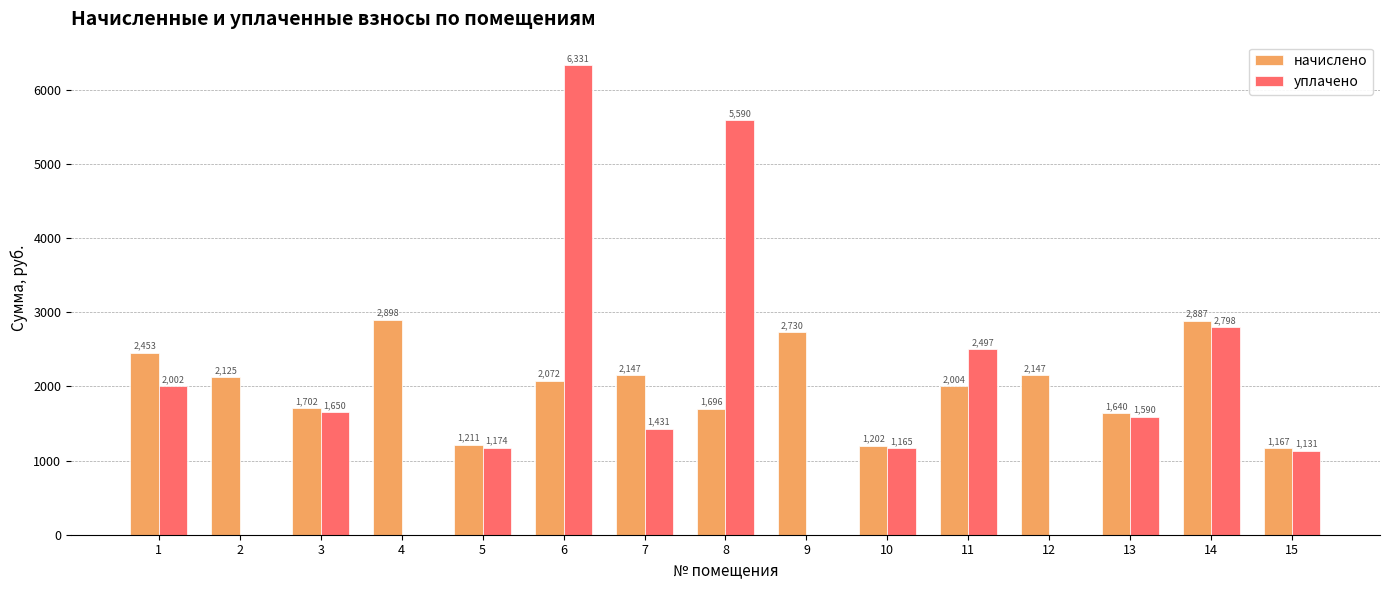

Which series changed the most between 8 and 9?

уплачено